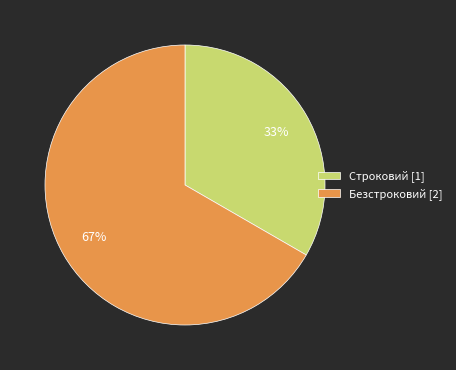

To the nearest percent, what portion does Безстроковий represent?

67%